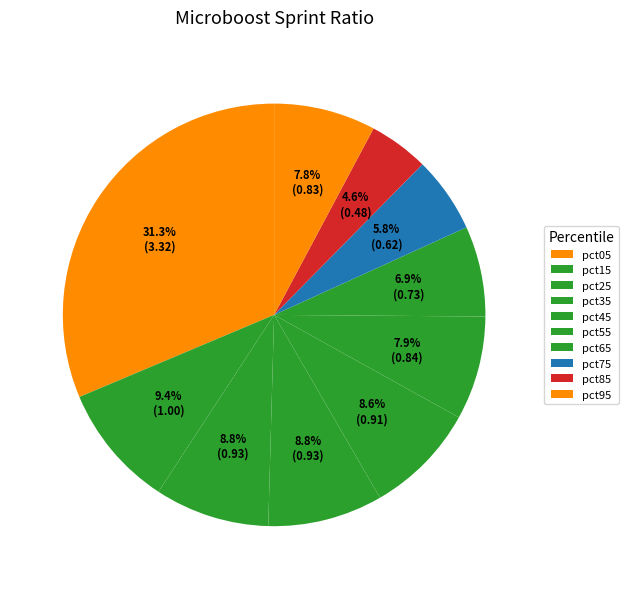

Rank the categories by value from highest to lowest.

pct05, pct15, pct35, pct25, pct45, pct55, pct95, pct65, pct75, pct85